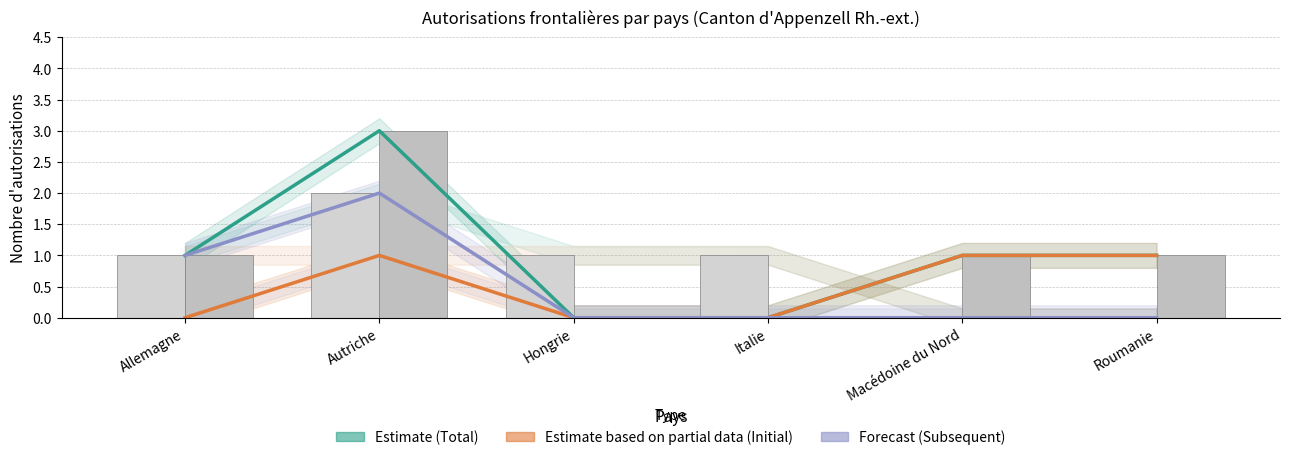

The Total Hommes series shows 1 at Italie. True or false?

True